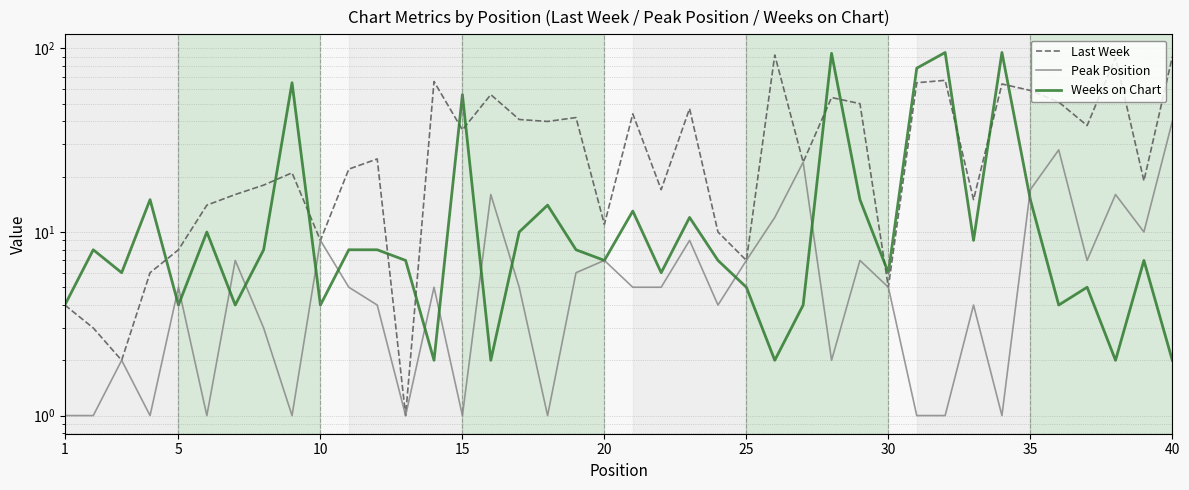

True or false: Peak Position and Last Week cross at least once.

False